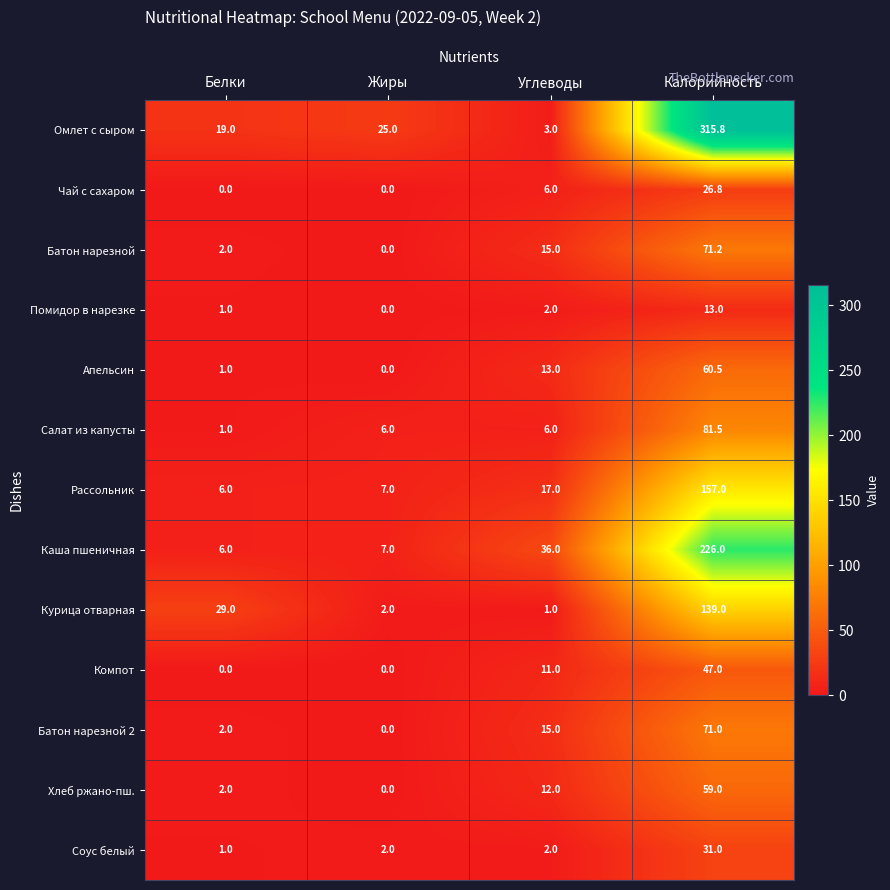

List the series in order of their peak value, highest first.

Омлет с сыром, Каша пшеничная, Рассольник, Курица отварная, Салат из капусты, Батон нарезной, Батон нарезной 2, Апельсин, Хлеб ржано-пш., Компот, Соус белый, Чай с сахаром, Помидор в нарезке